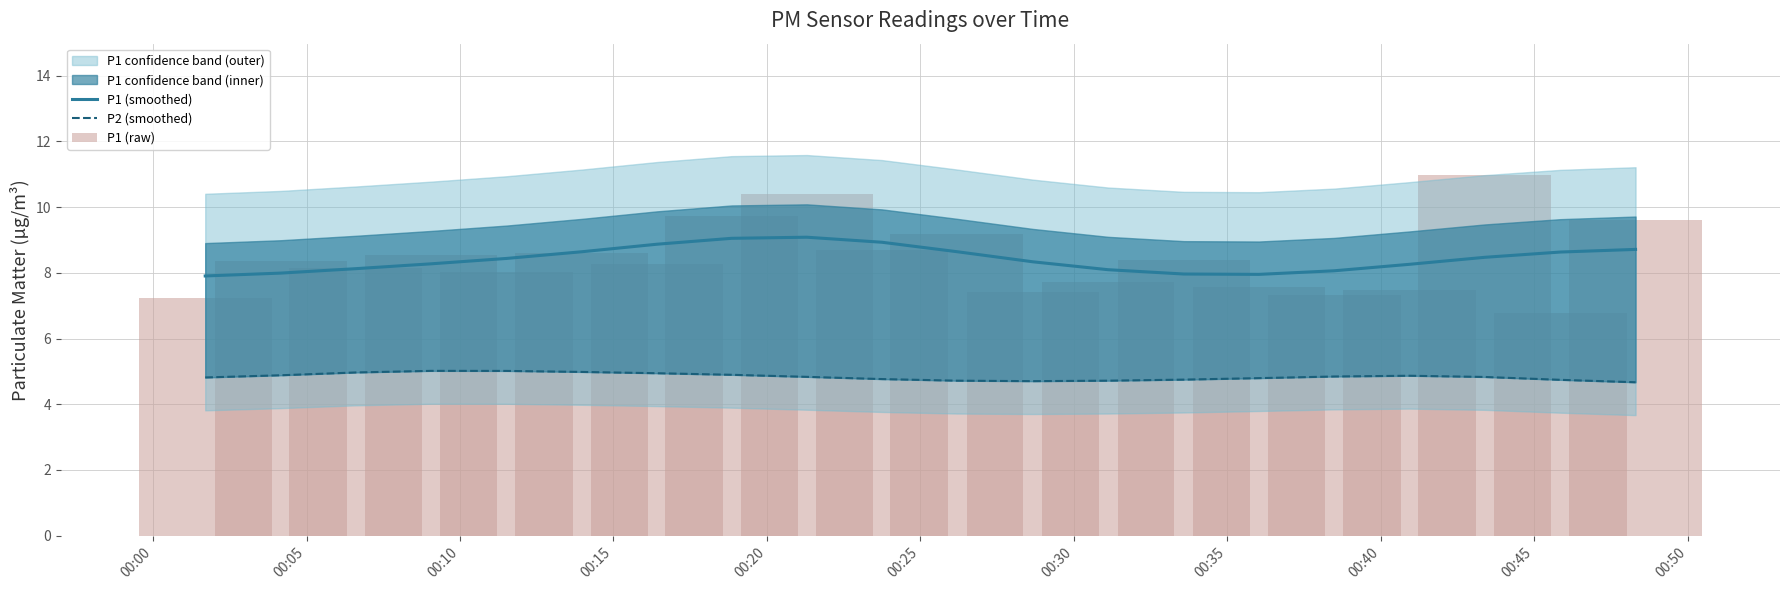

Which series has the largest total across all categories?

P1 (smoothed)